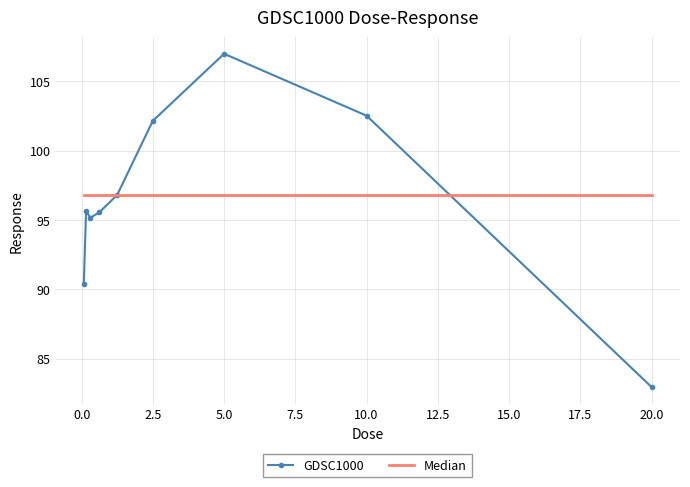

What is the smallest value displayed?

82.9